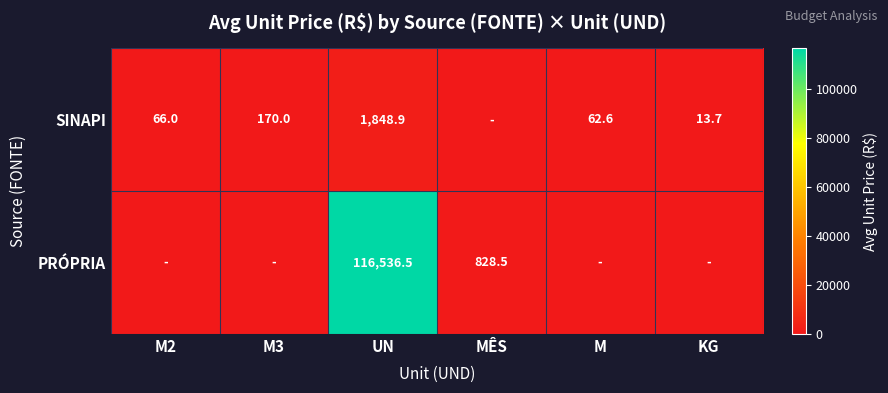

What is the spread (max minus min) of values at KG?

13.7